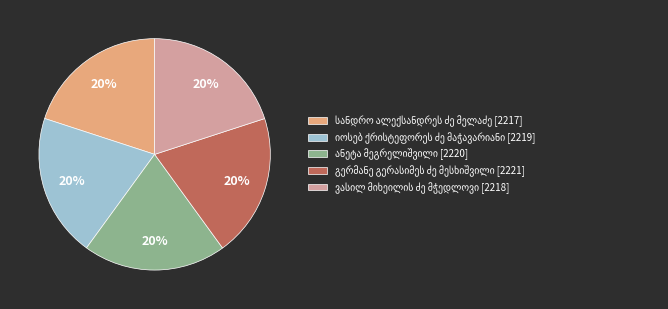

To the nearest percent, what is the average slice percentage?

20%